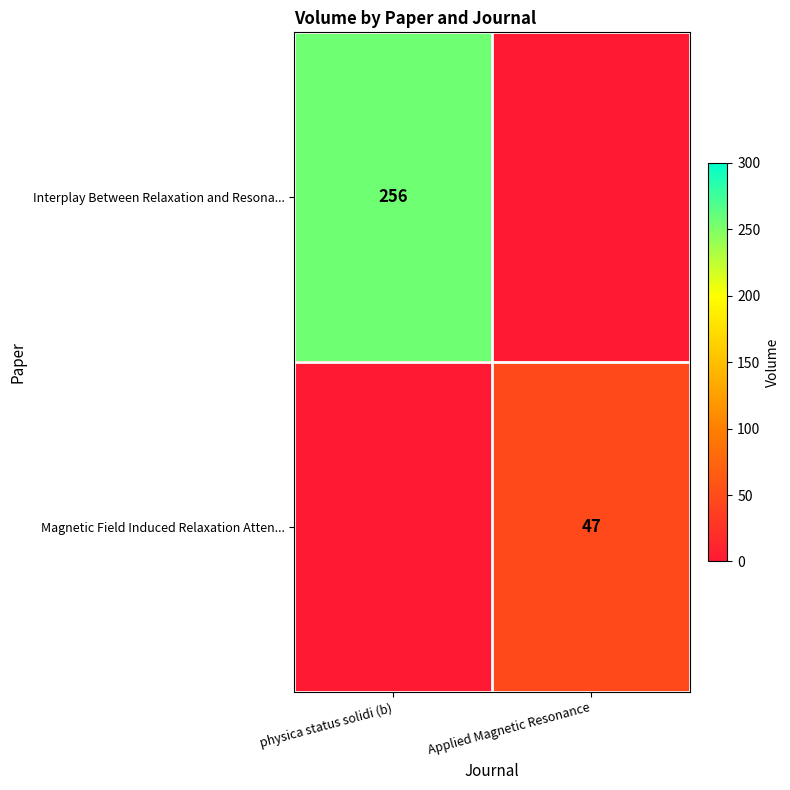

True or false: Magnetic Field Induced Relaxation Atten... has a value of 78 at Applied Magnetic Resonance.

False